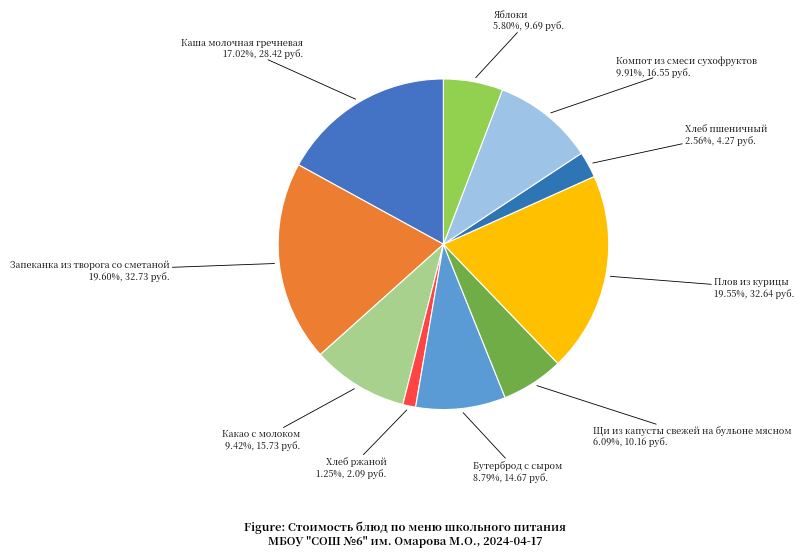

Combined, what portion of the pie is Хлеб ржаной and Бутерброд с сыром?

10.0%